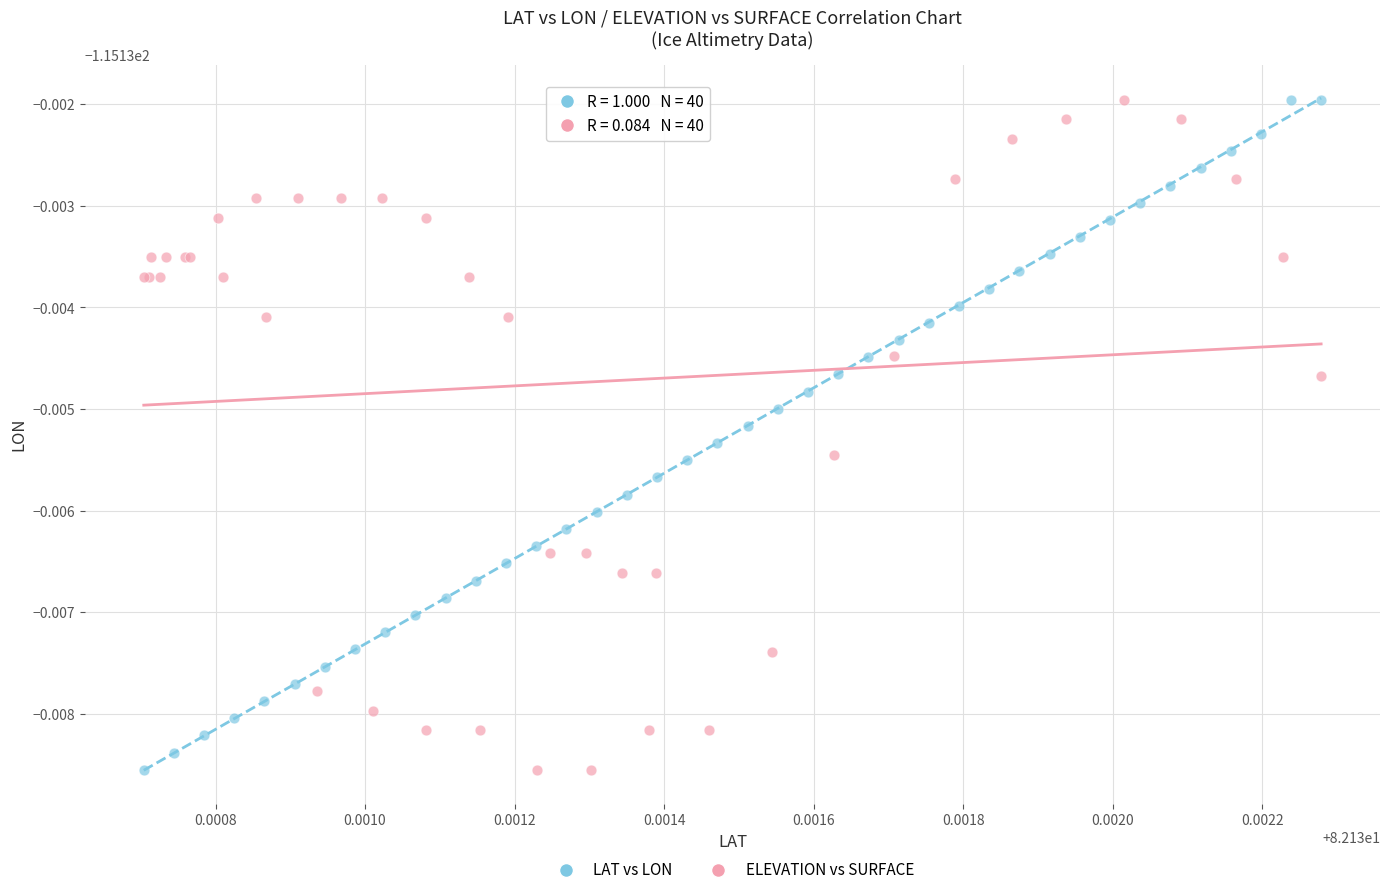

What are all the series names shown in the legend?

LAT vs LON, ELEVATION vs SURFACE